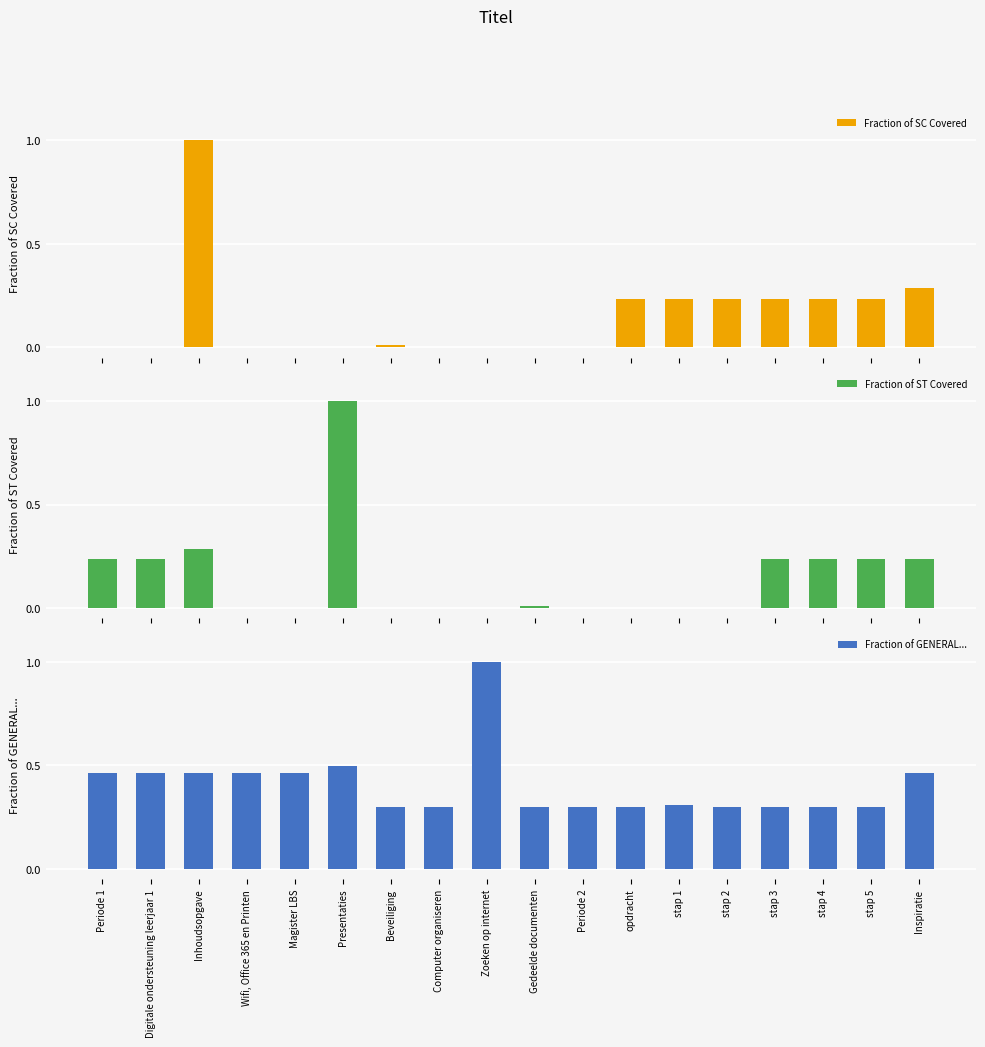

How many bars are there in each group?

3